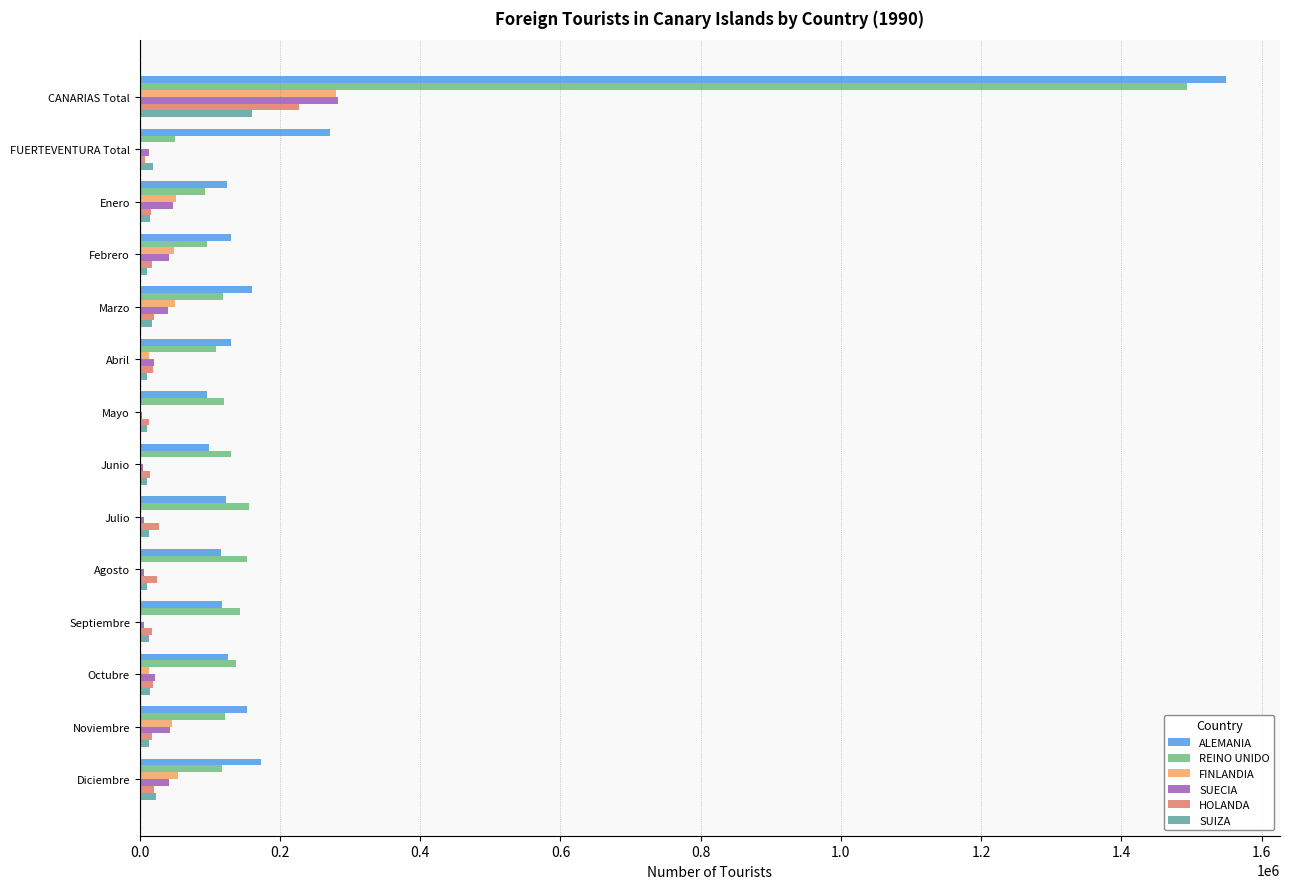

True or false: ALEMANIA has a value of 65703 at Enero.

False